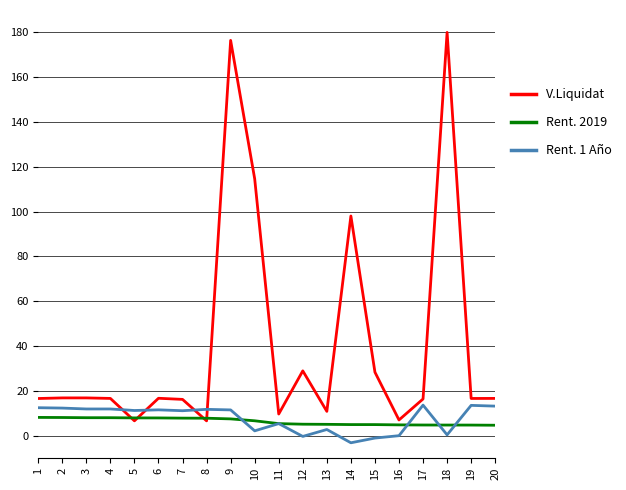

Which category has the lowest value in the Rent. 1 Año series?

14